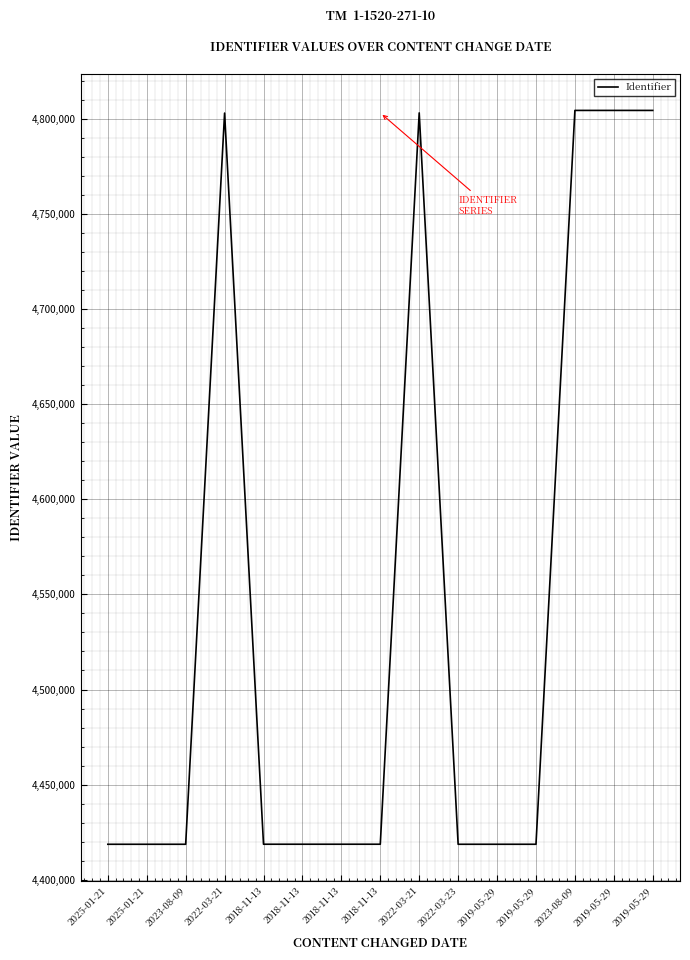

Reading left to right, transcribe all the data shown in this chart.

4418682	4418683	4418684	4802905	4418703	4418704	4418705	4418706	4803001	4418685	4418686	4418687	4804300	4804301	4804296